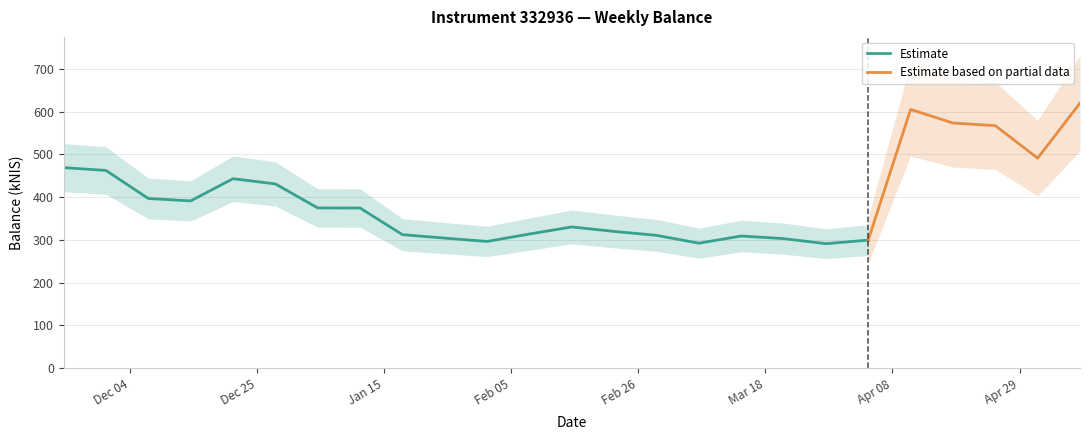

What is the change in value from 2024-03-28 to 2024-05-02?

+200.1